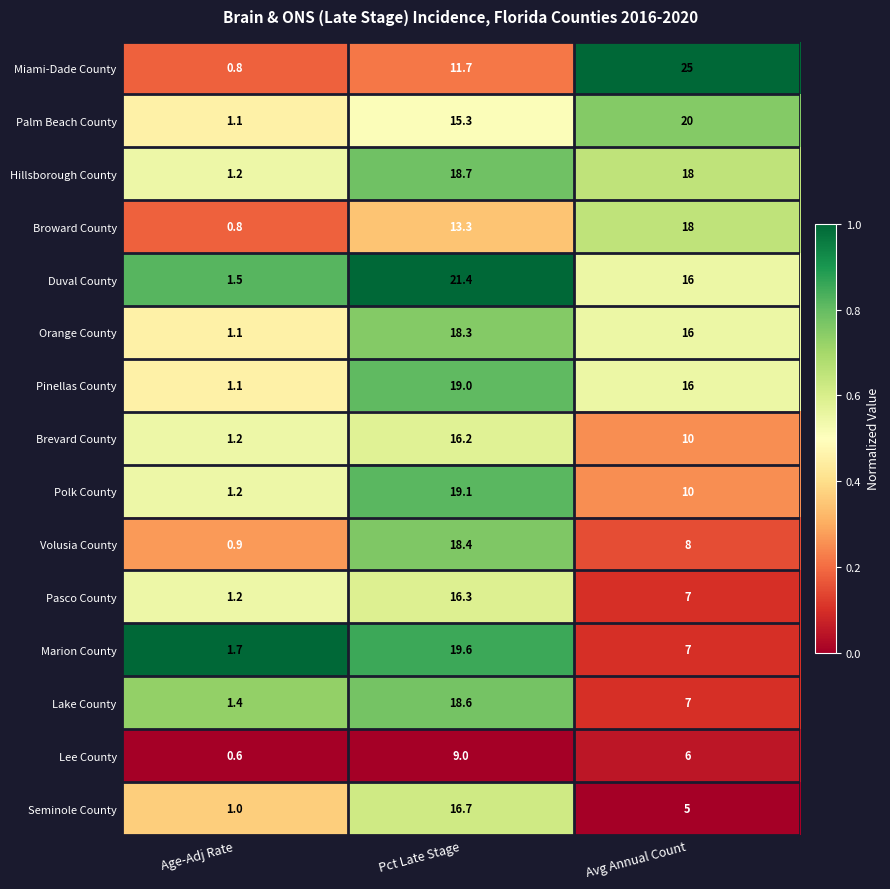

What is the greatest value displayed?

25.0